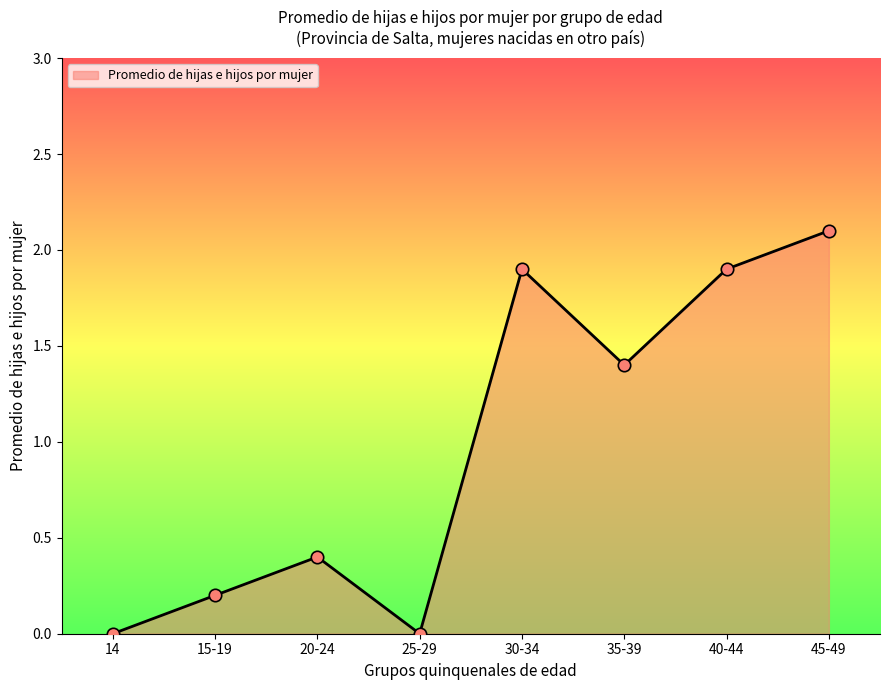

Which has a higher value, 14 or 20-24?

20-24